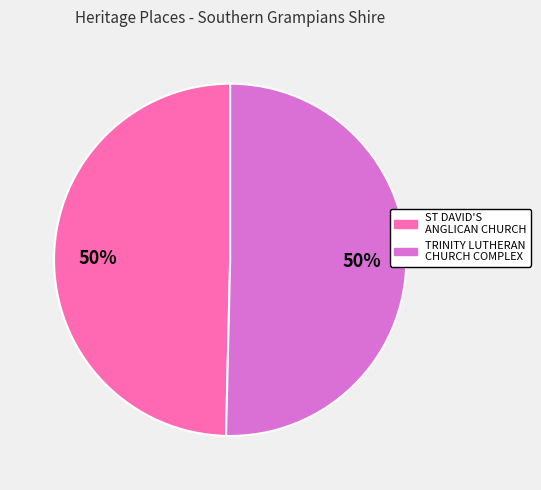

To the nearest percent, what is the average slice percentage?

50%